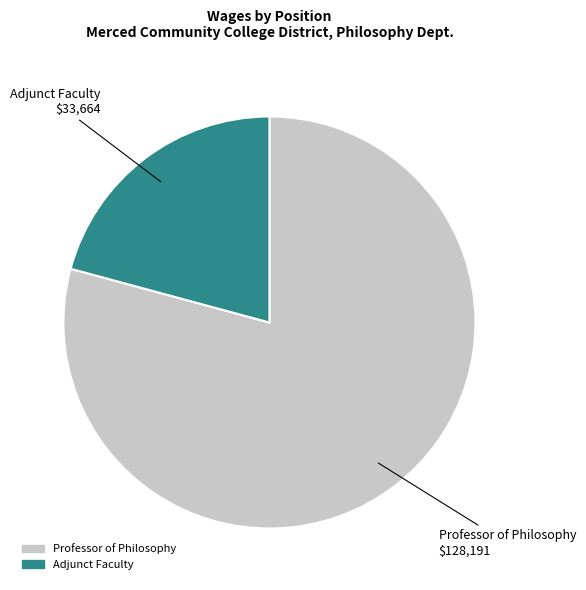

Is there a majority slice in this chart?

Yes